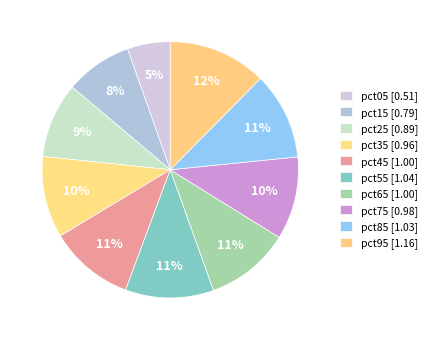

Count the number of slices in the pie.

10